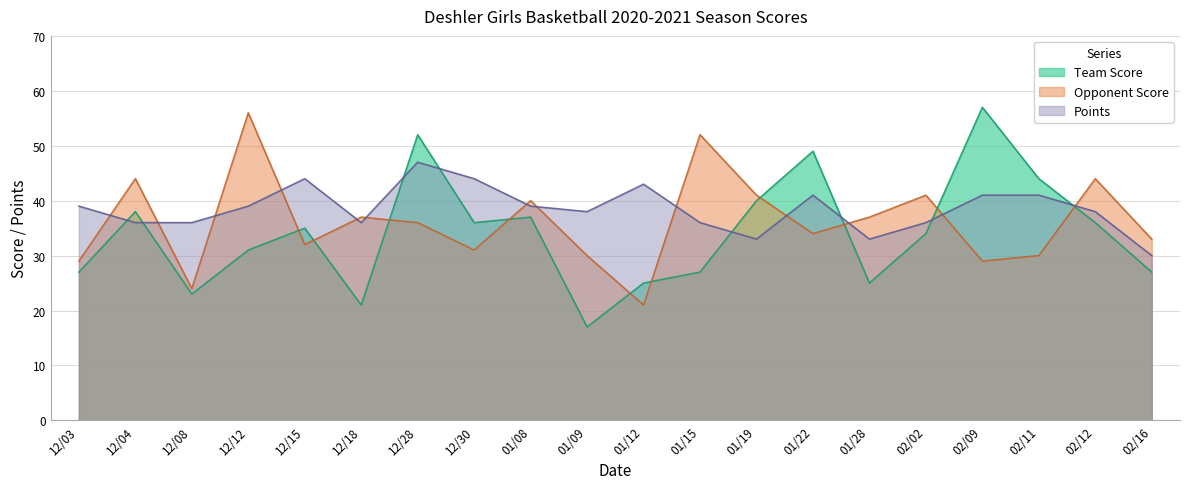

In Points, how many points are higher than both neighbors (excluding endpoints)?

4